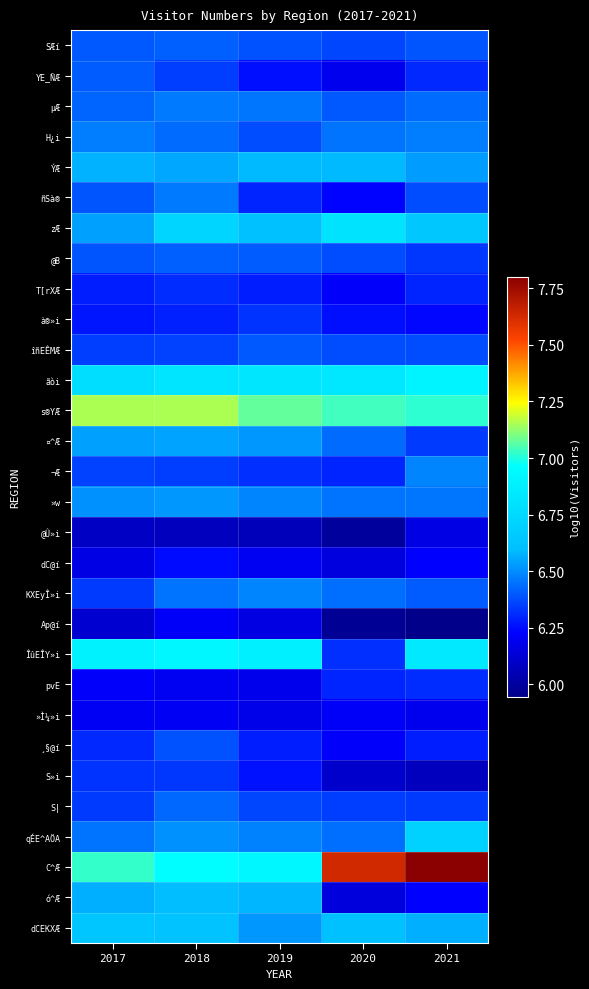

Reading left to right, extract all data points from this chart.

SÆí: 2017=6.4	2018=6.4	2019=6.4	2020=6.4	2021=6.4
YE_ÑÆ: 2017=6.4	2018=6.4	2019=6.3	2020=6.2	2021=6.3
µÆ: 2017=6.4	2018=6.5	2019=6.5	2020=6.4	2021=6.4
H¿i: 2017=6.5	2018=6.4	2019=6.4	2020=6.4	2021=6.5
ÝÆ: 2017=6.6	2018=6.6	2019=6.6	2020=6.6	2021=6.5
ñSà®: 2017=6.4	2018=6.5	2019=6.3	2020=6.2	2021=6.4
zÆ: 2017=6.5	2018=6.7	2019=6.6	2020=6.8	2021=6.7
@B: 2017=6.4	2018=6.4	2019=6.4	2020=6.4	2021=6.3
T[rXÆ: 2017=6.3	2018=6.3	2019=6.3	2020=6.2	2021=6.3
à®»i: 2017=6.3	2018=6.3	2019=6.3	2020=6.3	2021=6.2
îñEÊMÆ: 2017=6.4	2018=6.4	2019=6.4	2020=6.4	2021=6.4
ãòi: 2017=6.8	2018=6.8	2019=6.8	2020=6.8	2021=6.9
s®YÆ: 2017=7.2	2018=7.2	2019=7.1	2020=7.0	2021=7.0
¤^Æ: 2017=6.5	2018=6.5	2019=6.5	2020=6.4	2021=6.3
¬Æ: 2017=6.4	2018=6.3	2019=6.3	2020=6.3	2021=6.5
»w: 2017=6.5	2018=6.5	2019=6.5	2020=6.4	2021=6.5
@Û»i: 2017=6.1	2018=6.1	2019=6.1	2020=6.0	2021=6.2
dC@í: 2017=6.2	2018=6.2	2019=6.2	2020=6.2	2021=6.2
KXEyÎ»i: 2017=6.3	2018=6.5	2019=6.5	2020=6.4	2021=6.4
Ap@í: 2017=6.1	2018=6.2	2019=6.2	2020=6.0	2021=5.9
ÎûEÎY»i: 2017=6.9	2018=6.9	2019=6.9	2020=6.3	2021=6.8
pvE: 2017=6.2	2018=6.2	2019=6.2	2020=6.3	2021=6.3
»Ì¼»i: 2017=6.2	2018=6.2	2019=6.2	2020=6.2	2021=6.2
¸§@í: 2017=6.3	2018=6.4	2019=6.3	2020=6.2	2021=6.3
S»i: 2017=6.3	2018=6.3	2019=6.3	2020=6.1	2021=6.1
S|: 2017=6.3	2018=6.4	2019=6.4	2020=6.3	2021=6.3
qÉE^AÖA: 2017=6.5	2018=6.5	2019=6.5	2020=6.4	2021=6.7
C^Æ: 2017=7.0	2018=7.0	2019=6.9	2020=7.6	2021=7.8
ó^Æ: 2017=6.6	2018=6.6	2019=6.6	2020=6.1	2021=6.2
dCEKXÆ: 2017=6.6	2018=6.6	2019=6.5	2020=6.6	2021=6.6